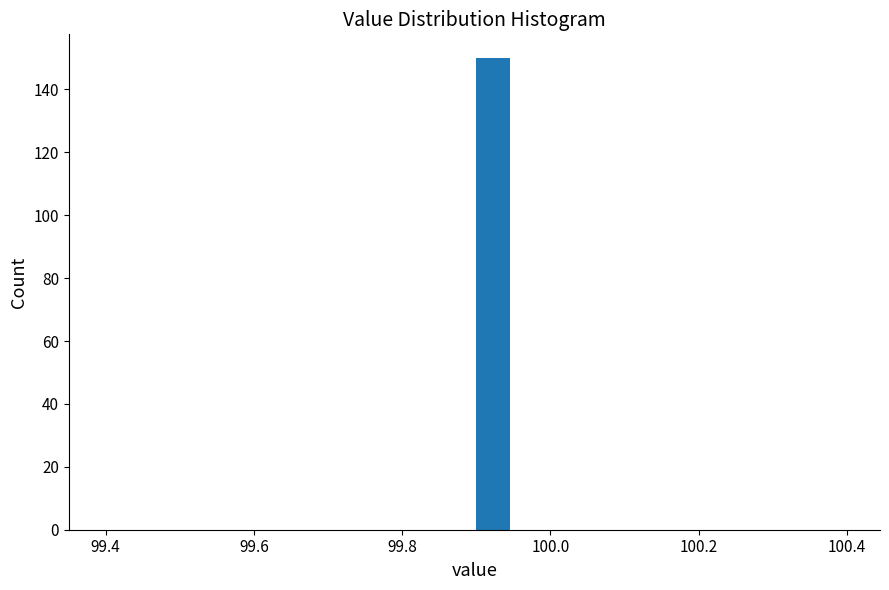

Read against the x-axis, roughly where is the centre of the tallest bar?

99.92